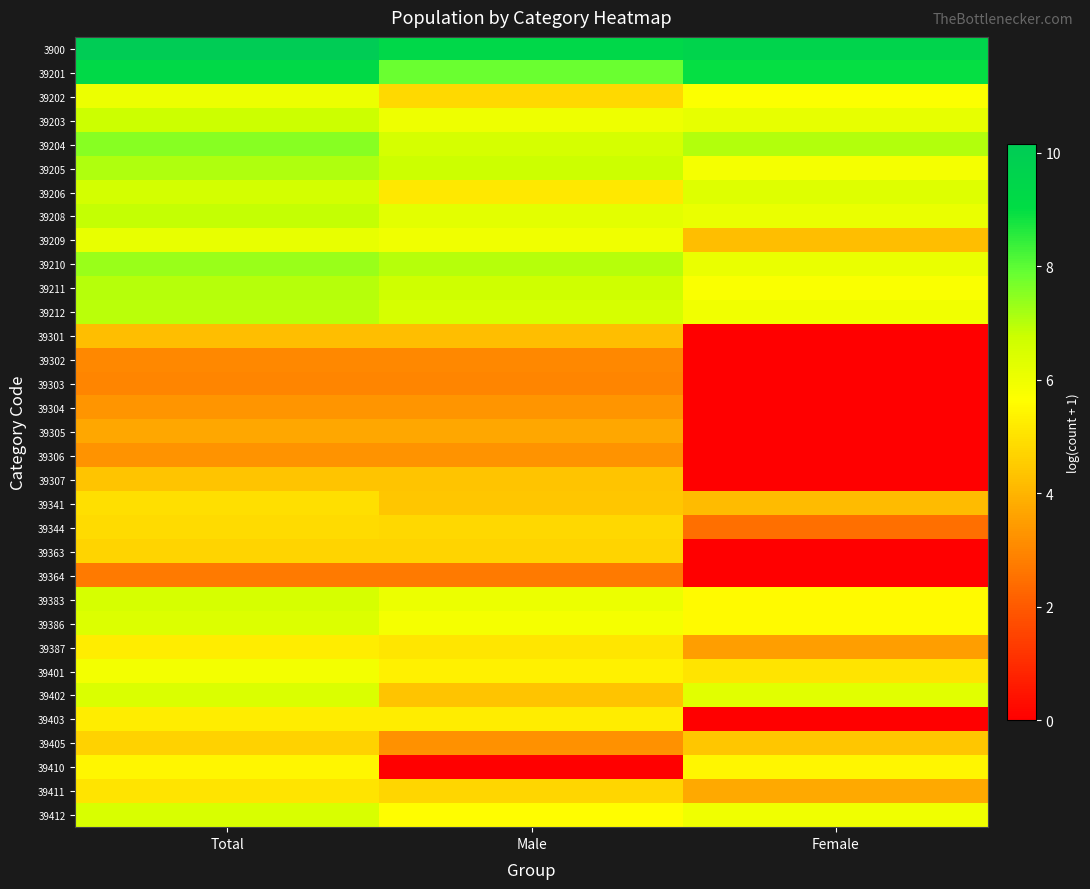

Reading right to left, transcribe all the data shown in this chart.

3900: Female=9.6	Male=9.3	Total=10.2
39201: Female=9.0	Male=7.8	Total=9.2
39202: Female=5.7	Male=4.8	Total=6.0
39203: Female=6.2	Male=6.0	Total=6.8
39204: Female=7.1	Male=6.6	Total=7.5
39205: Female=5.9	Male=6.8	Total=7.1
39206: Female=6.4	Male=5.1	Total=6.6
39208: Female=6.1	Male=6.2	Total=6.9
39209: Female=4.2	Male=6.0	Total=6.1
39210: Female=6.1	Male=7.0	Total=7.3
39211: Female=5.7	Male=6.7	Total=7.0
39212: Female=5.9	Male=6.5	Total=7.0
39301: Female=0.0	Male=4.2	Total=4.2
39302: Female=0.0	Male=3.0	Total=3.0
39303: Female=0.0	Male=2.9	Total=2.9
39304: Female=0.0	Male=3.3	Total=3.3
39305: Female=0.0	Male=3.7	Total=3.7
39306: Female=0.0	Male=3.3	Total=3.3
39307: Female=0.0	Male=4.3	Total=4.3
39341: Female=4.1	Male=4.4	Total=4.9
39344: Female=2.5	Male=4.8	Total=4.9
39363: Female=0.0	Male=4.7	Total=4.7
39364: Female=0.0	Male=2.7	Total=2.7
39383: Female=5.5	Male=6.1	Total=6.5
39386: Female=5.5	Male=5.9	Total=6.4
39387: Female=3.5	Male=5.1	Total=5.3
39401: Female=5.1	Male=5.3	Total=5.9
39402: Female=6.3	Male=4.3	Total=6.4
39403: Female=0.0	Male=5.2	Total=5.2
39405: Female=4.4	Male=3.2	Total=4.7
39410: Female=5.4	Male=0.0	Total=5.4
39411: Female=3.8	Male=4.7	Total=5.0
39412: Female=6.0	Male=5.6	Total=6.5